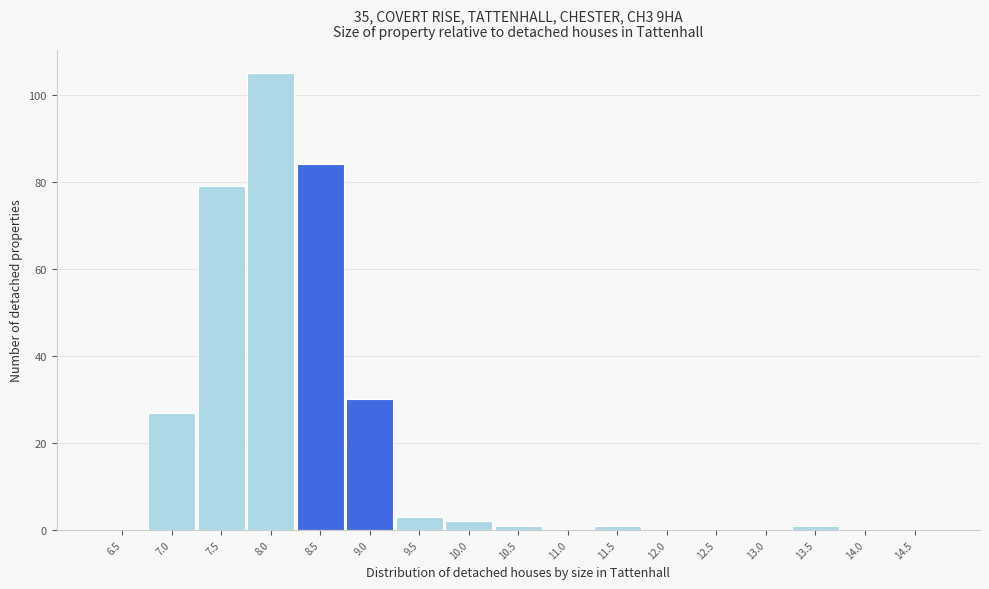

Reading right to left, list all the values displayed in this chart.

14.5=0	14.0=0	13.5=1	13.0=0	12.5=0	12.0=0	11.5=1	11.0=0	10.5=1	10.0=2	9.5=3	9.0=30	8.5=84	8.0=105	7.5=79	7.0=27	6.5=0